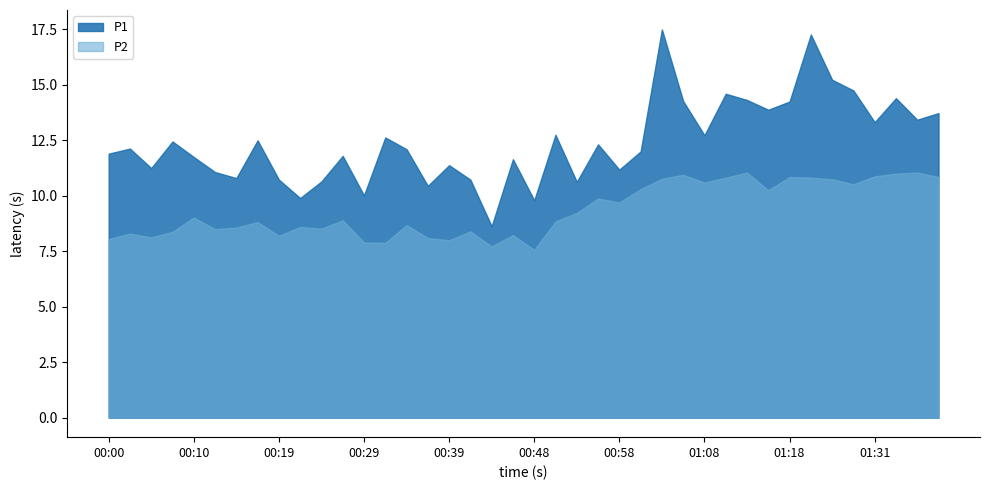

What is the difference between the maximum and minimum values in the P1 series?

8.9